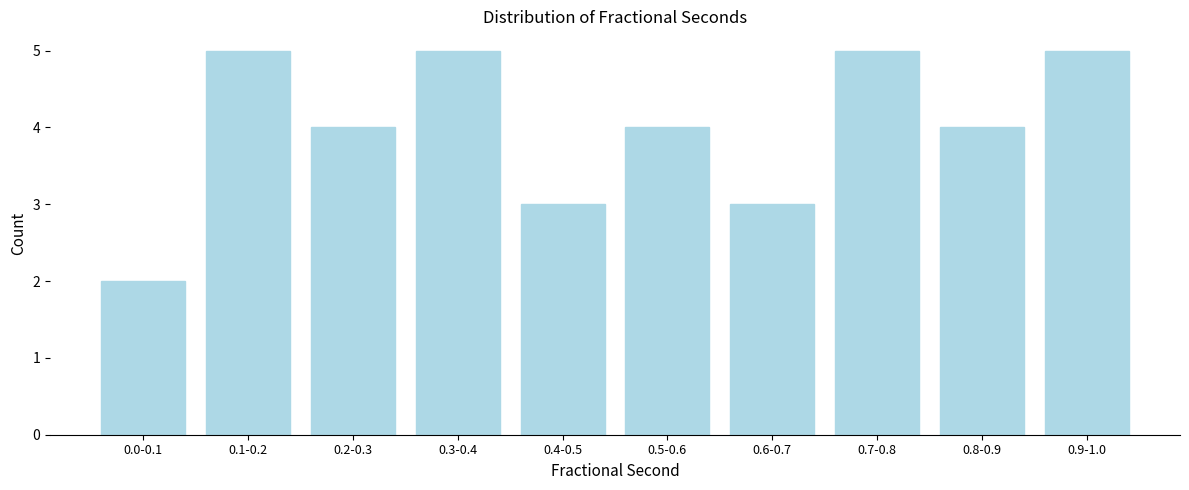

Reading left to right, list all the values displayed in this chart.

2	5	4	5	3	4	3	5	4	5